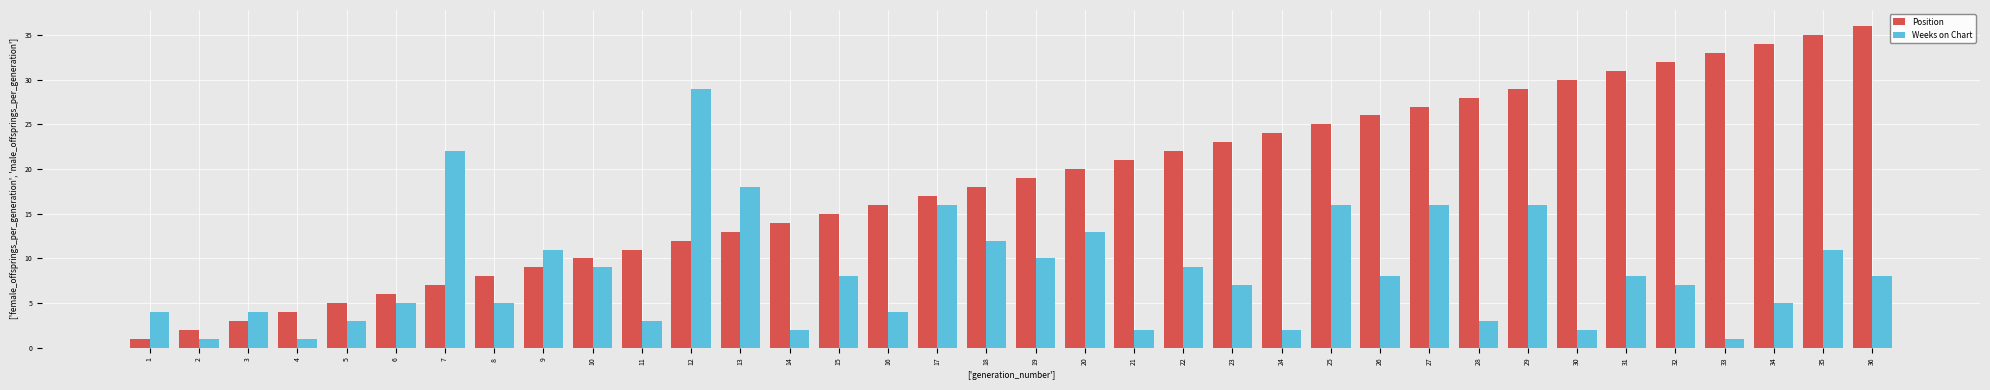

Reading left to right, extract all data points from this chart.

Position: 1	2	3	4	5	6	7	8	9	10	11	12	13	14	15	16	17	18	19	20	21	22	23	24	25	26	27	28	29	30	31	32	33	34	35	36
Weeks on Chart: 4	1	4	1	3	5	22	5	11	9	3	29	18	2	8	4	16	12	10	13	2	9	7	2	16	8	16	3	16	2	8	7	1	5	11	8